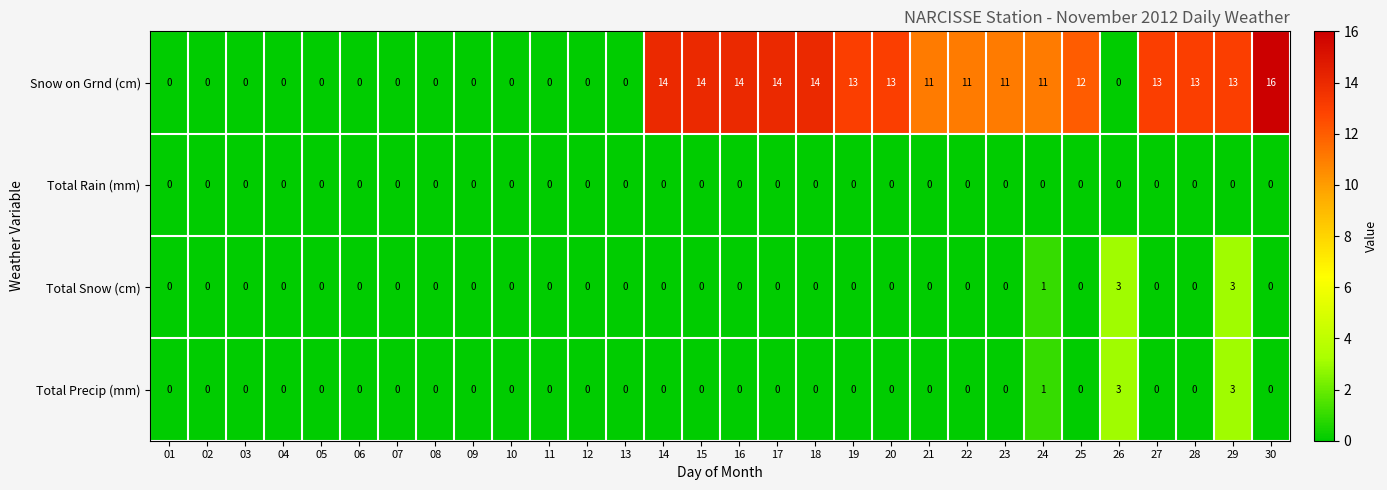

How many data points in Total Precip (mm) are above 0?

3